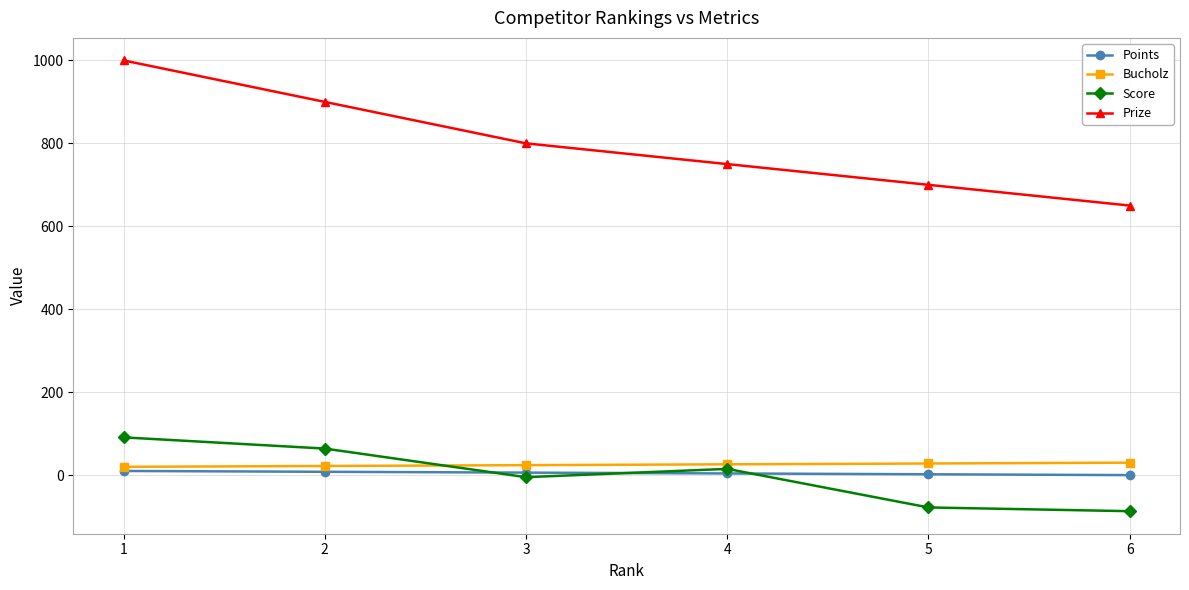

Between 1 and 3, which series saw the biggest shift?

Prize